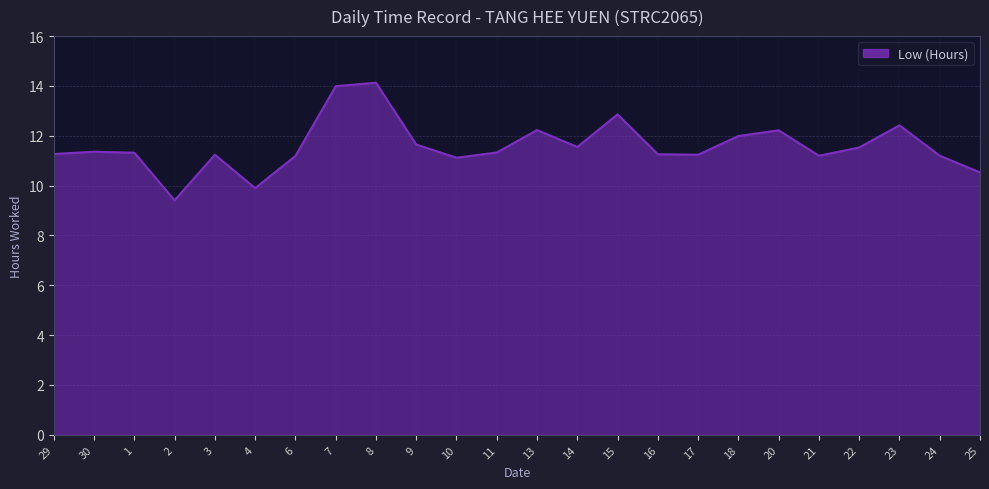

Approximately how many times larger is the value at 24 compared to 17?

1.0